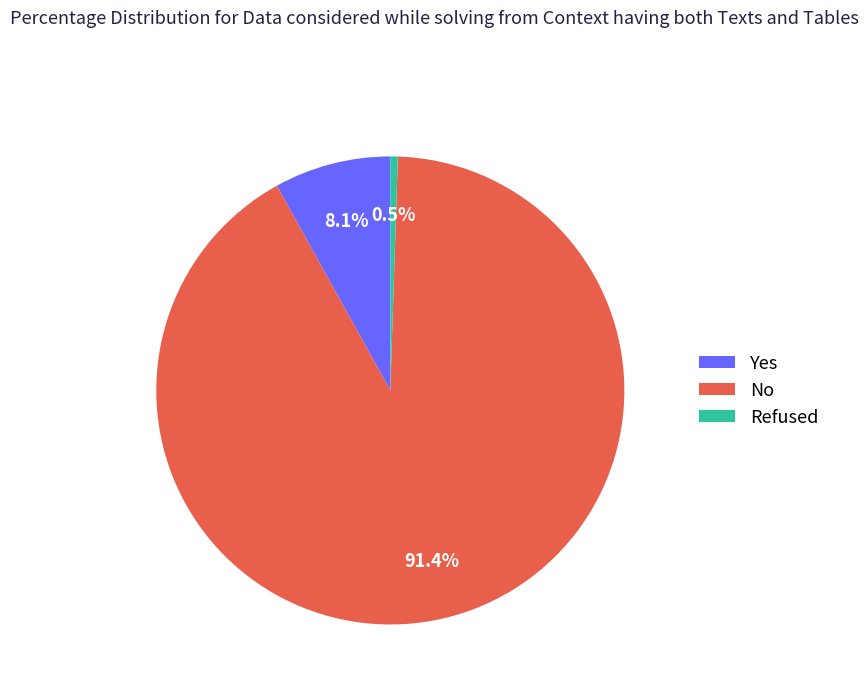

How many slices are in this pie chart?

3